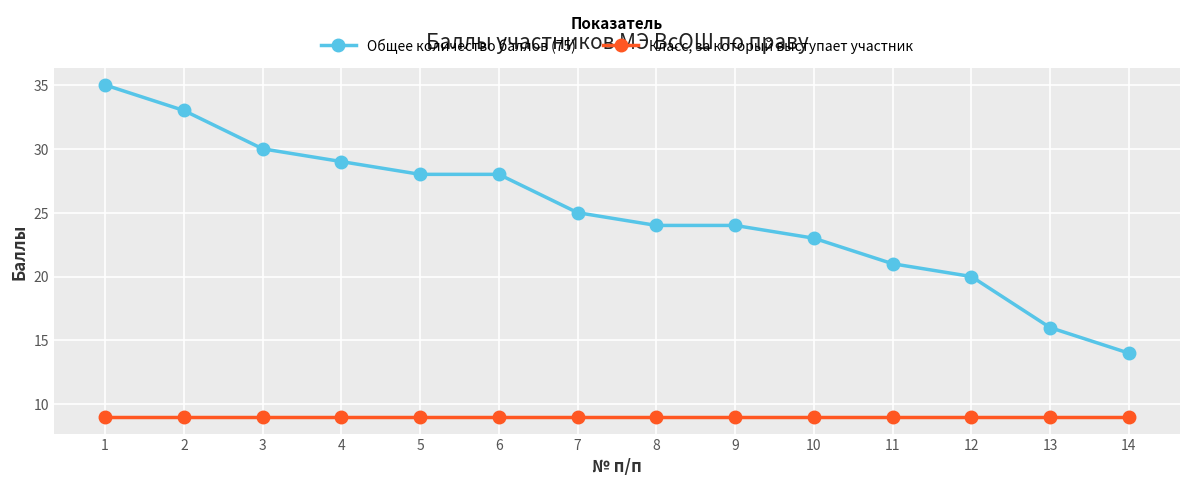

What is the difference between the highest and lowest values at 2?

24